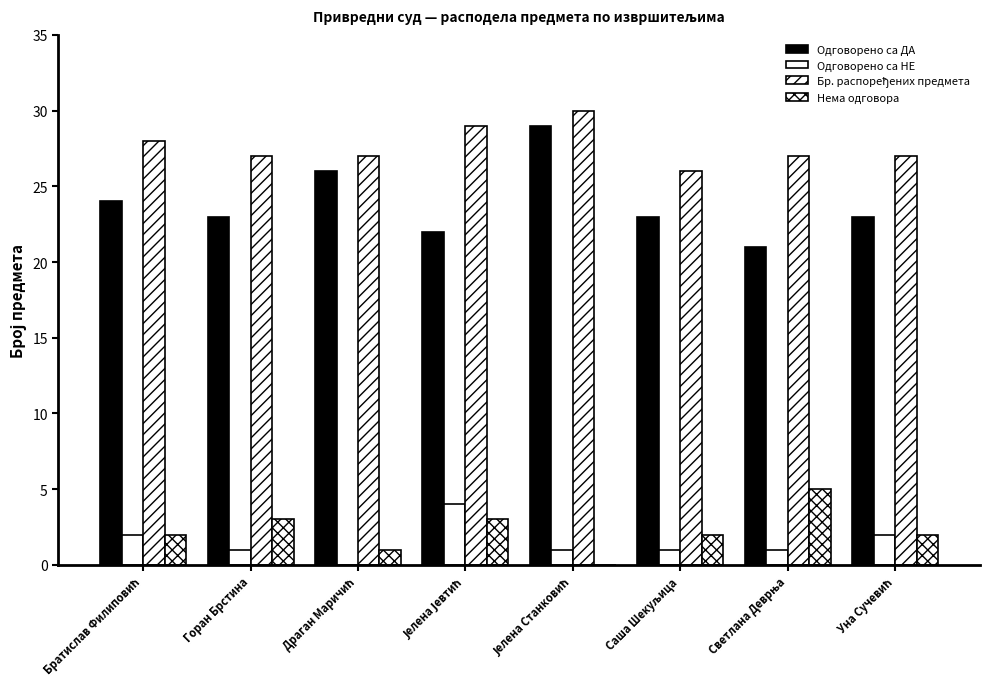

How many values in Одговорено са НЕ are above zero?

7